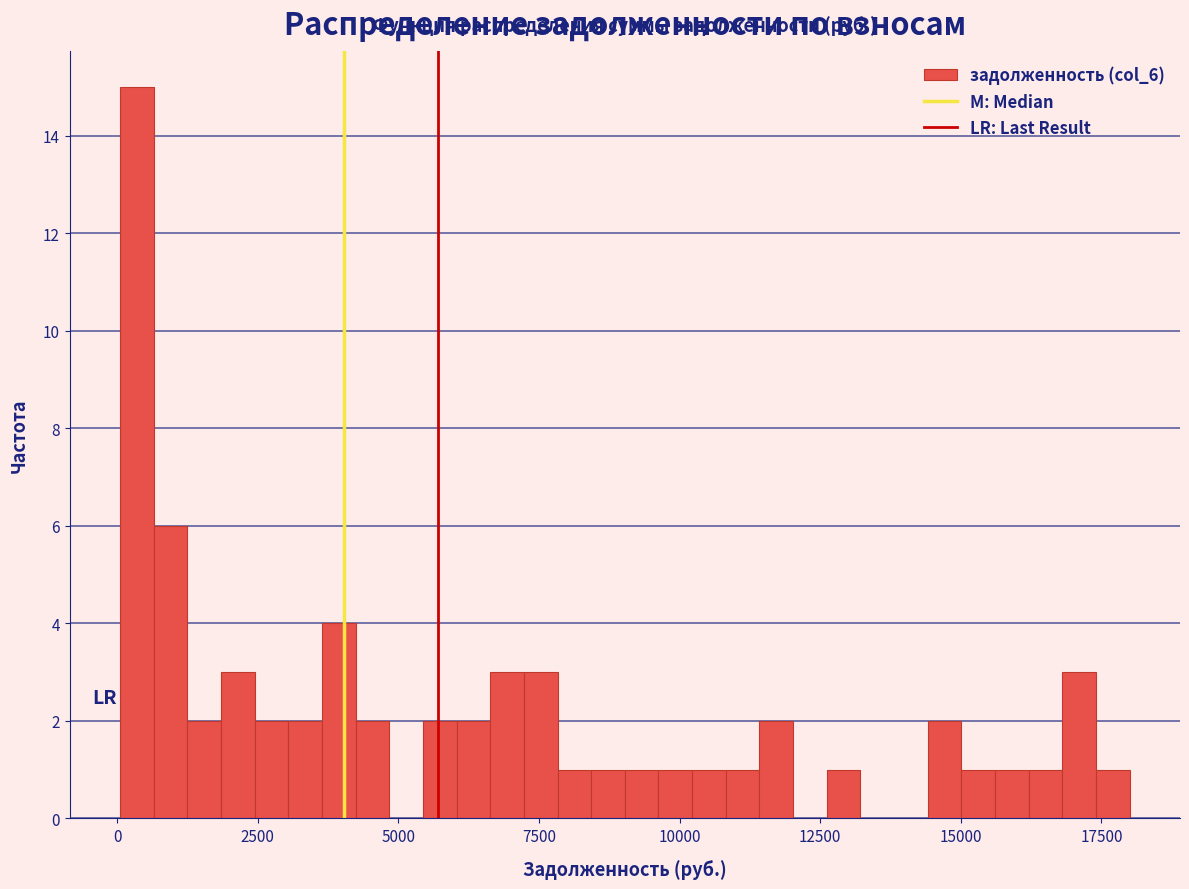

Around what value on the x-axis is the tallest bar? Give the approximate position of its centre, as read against the axis.

500